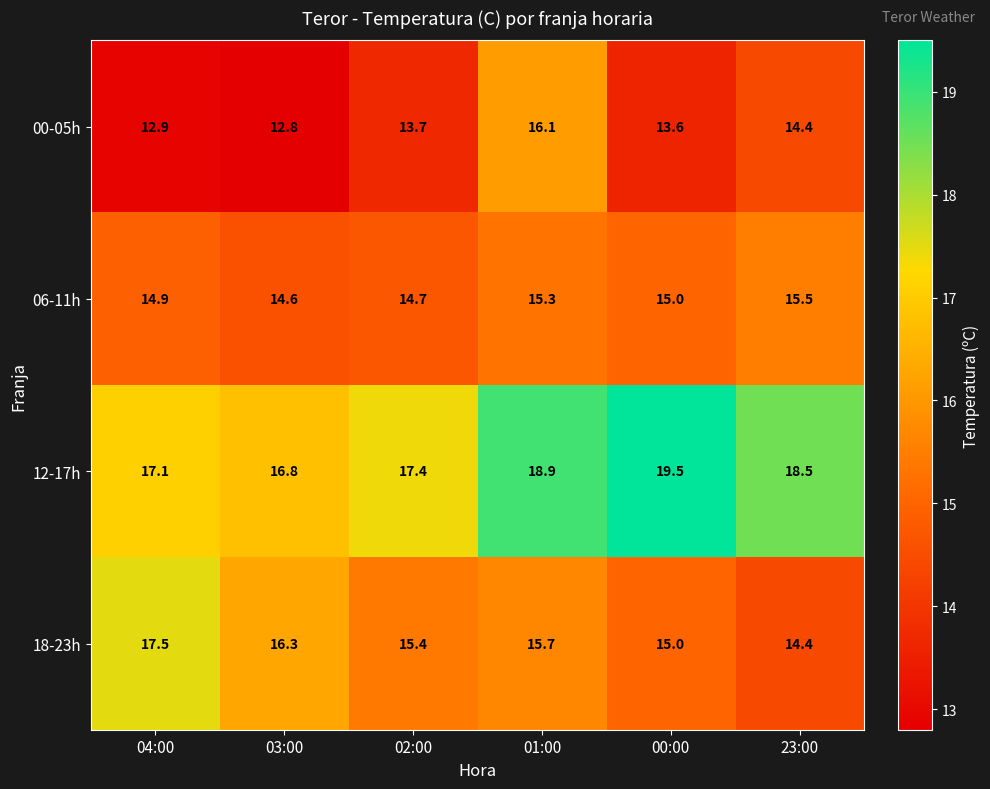

True or false: 06-11h has a value of 20.9 at 01:00.

False